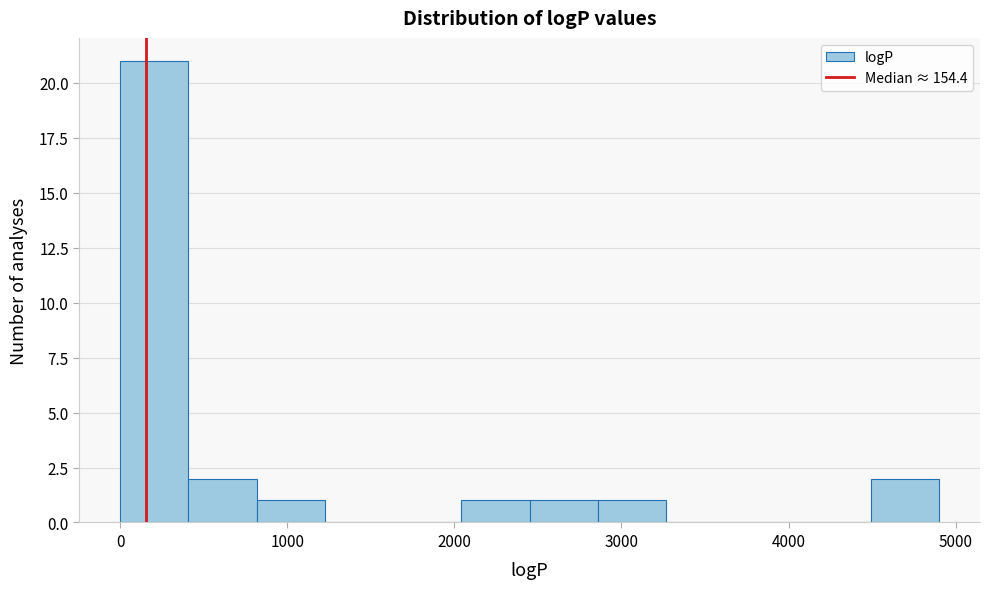

Reading left to right, list every bar in this chart as the range it spans on the x-axis followed by its height. Neither the bar edges nor the heights are printed on the chart, so give them approximately, as read against the axes.

0 to 400: 21
400 to 800: 2
800 to 1200: 1
1200 to 1600: 0
1600 to 2000: 0
2000 to 2500: 1
2500 to 2900: 1
2900 to 3300: 1
3300 to 3700: 0
3700 to 4100: 0
4100 to 4500: 0
4500 to 4900: 2